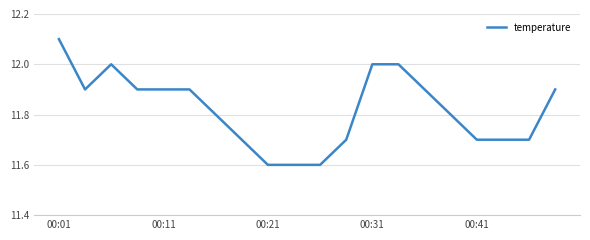

What is the maximum value shown in the chart?

12.1